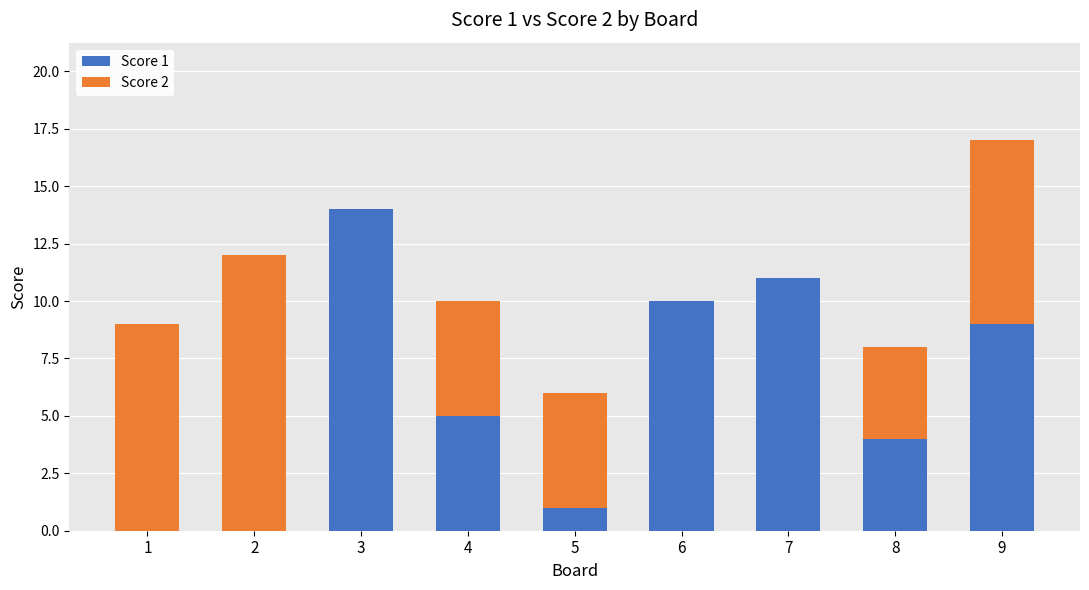

How many categories are shown in the chart?

9